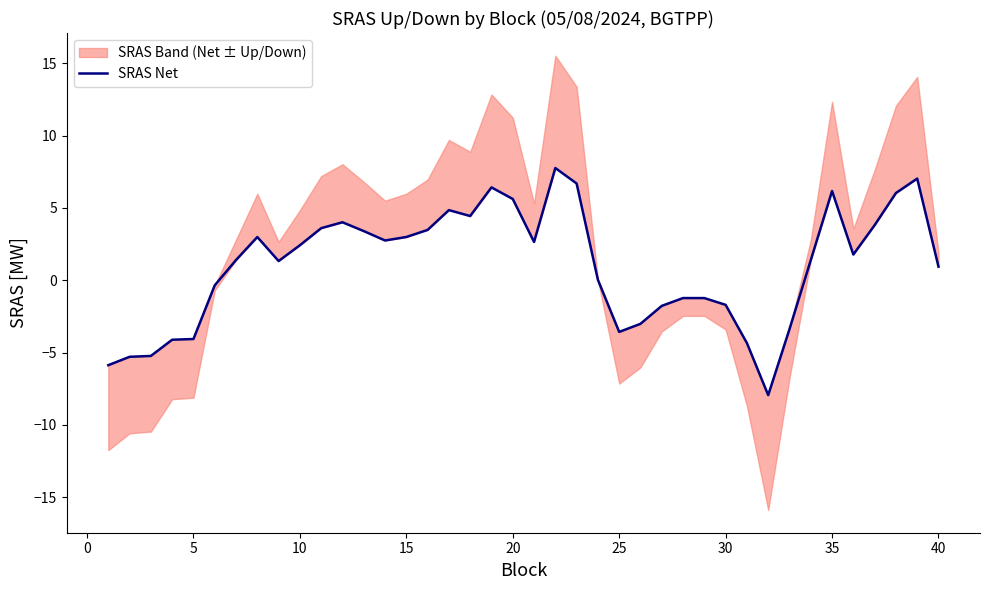

What is the average value?

1.0